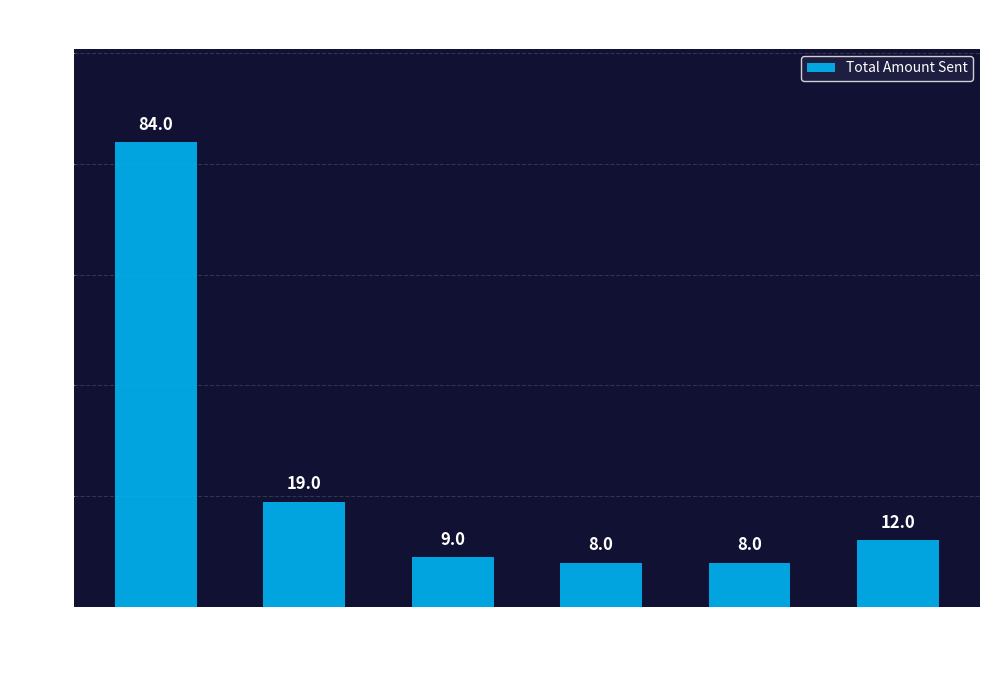

Does the chart contain any negative values?

No